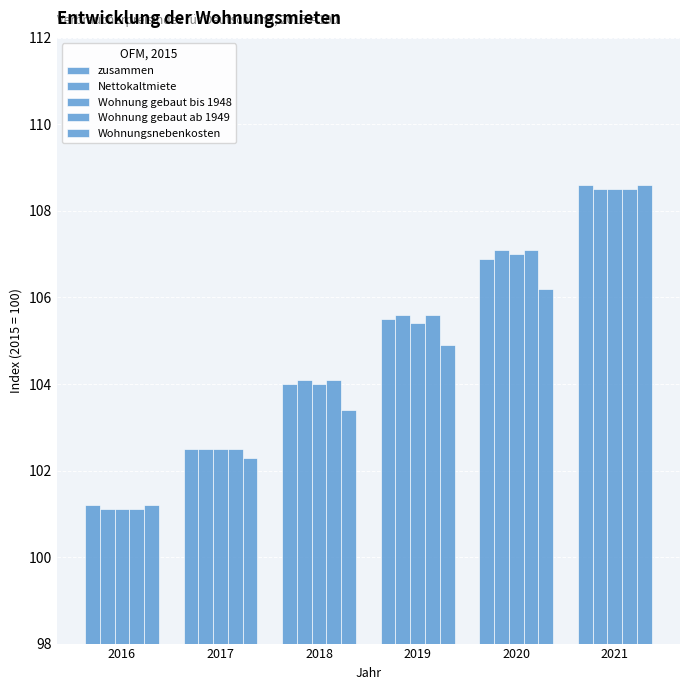

Rank the categories by zusammen value from highest to lowest.

2021, 2020, 2019, 2018, 2017, 2016